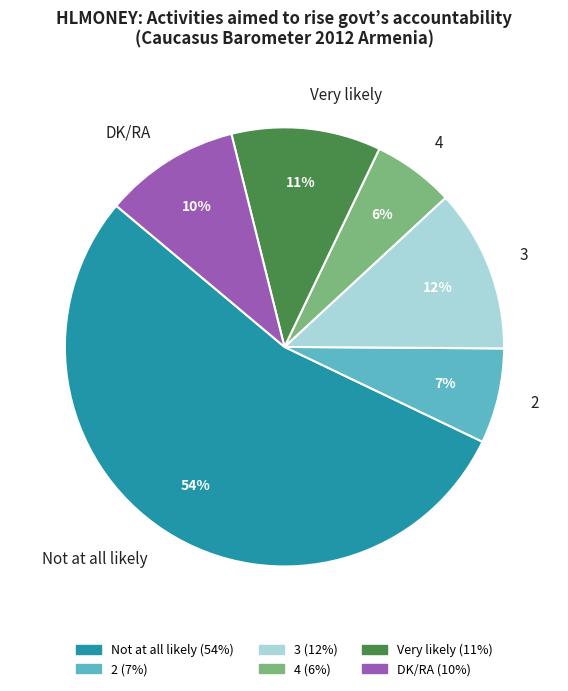

Which slice represents more than half of the pie?

Not at all likely